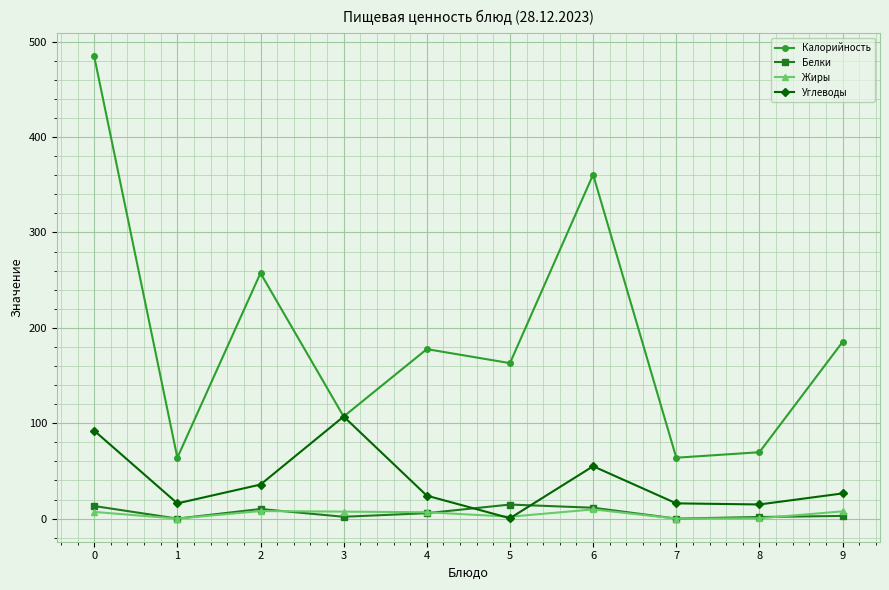

What is the difference between the maximum and minimum values in the Белки series?

14.7